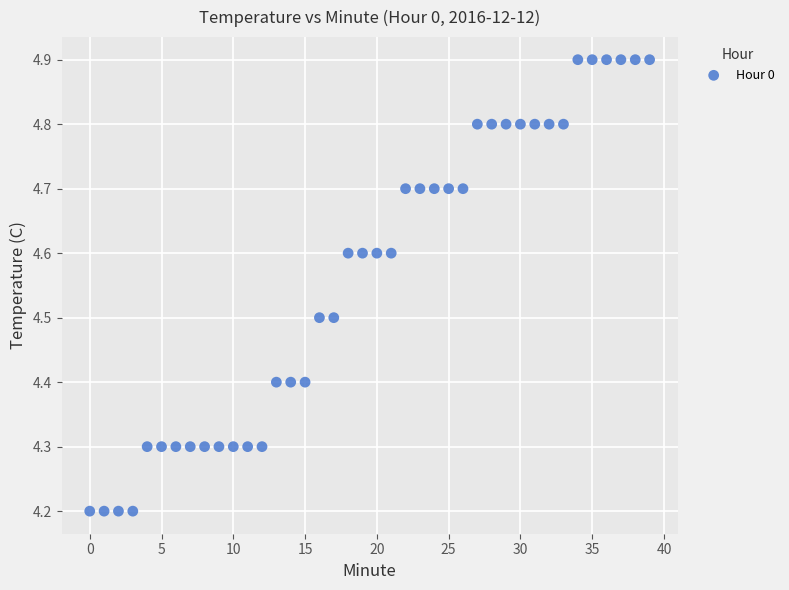

What is the range of Y values (max minus min)?

0.7